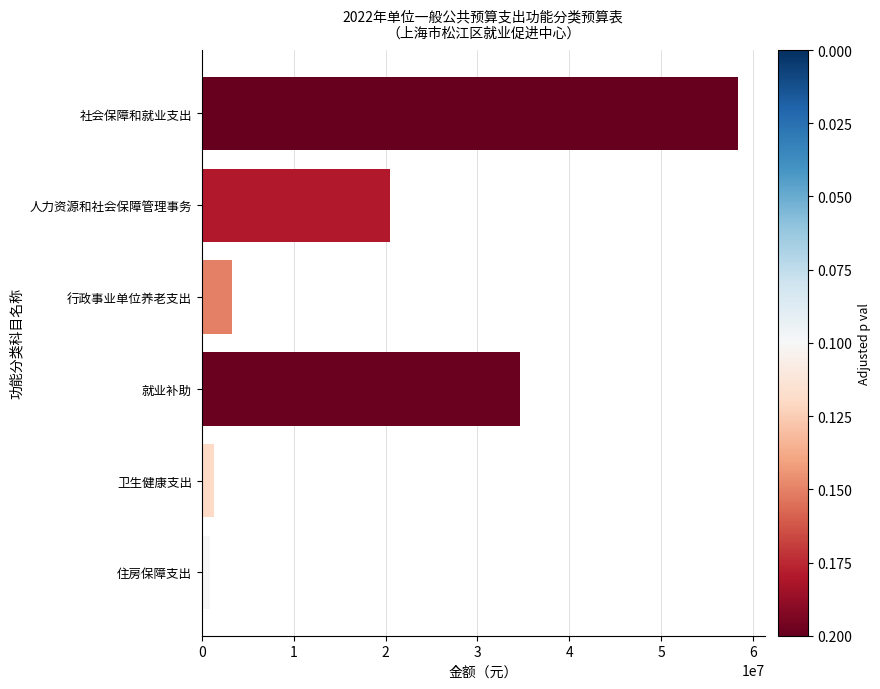

What is the maximum value shown in the chart?

58355904.6